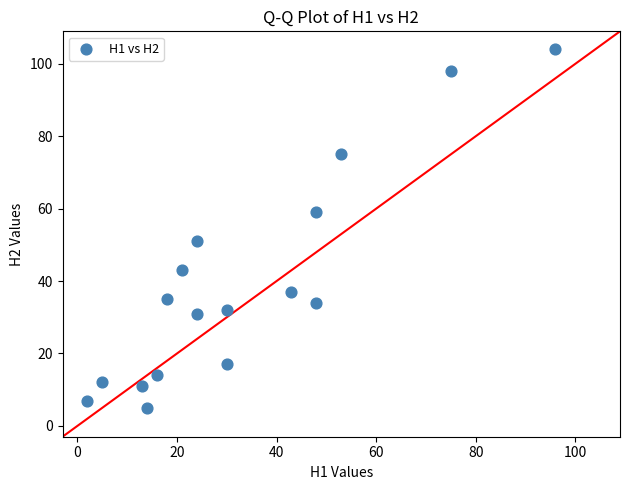

What Y value in the scatter plot is closest to 54?

51